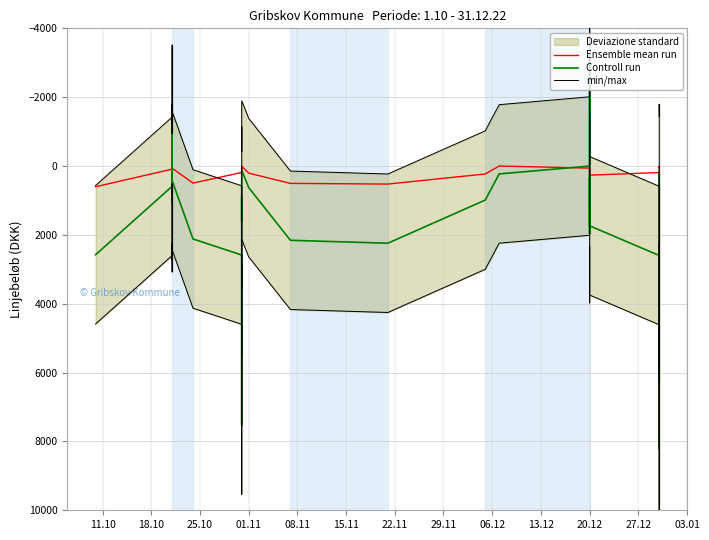

How many positive values does the min/max series have?

33